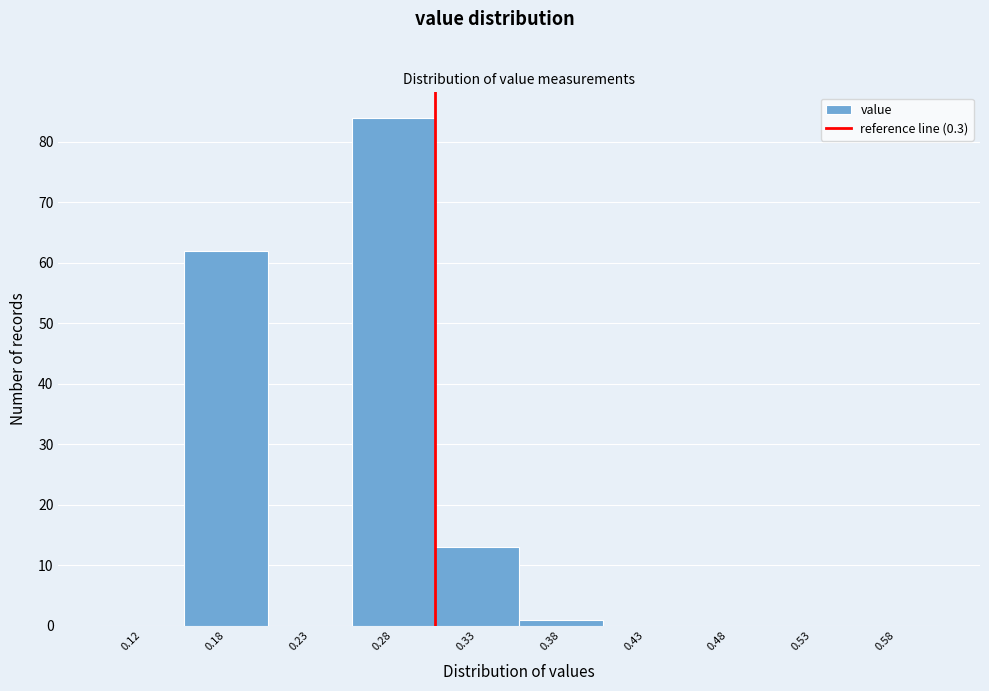

Reading left to right, list every bar in this chart as the range it spans on the x-axis followed by its height. The values are not printed on the chart, so give them approximately, as read against the axis.

0.10 to 0.15: 0
0.15 to 0.20: 62
0.20 to 0.25: 0
0.25 to 0.30: 84
0.30 to 0.35: 13
0.35 to 0.40: 1
0.40 to 0.45: 0
0.45 to 0.50: 0
0.50 to 0.55: 0
0.55 to 0.60: 0